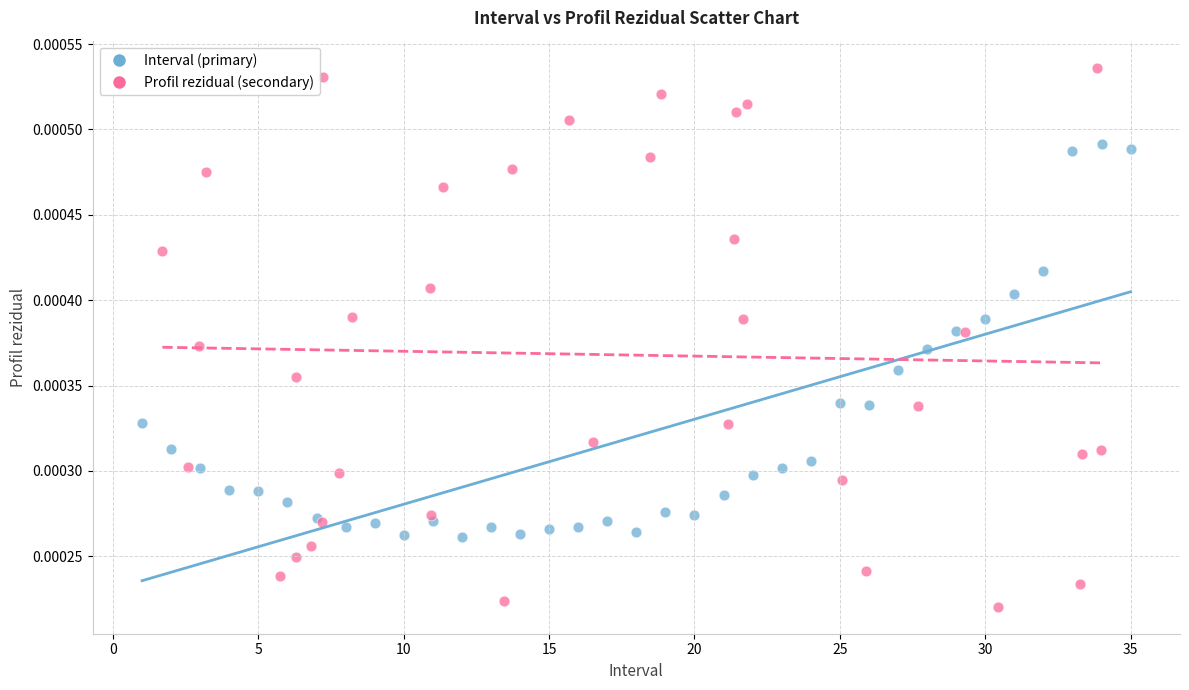

Which series contains the highest Y value?

Profil rezidual (secondary)